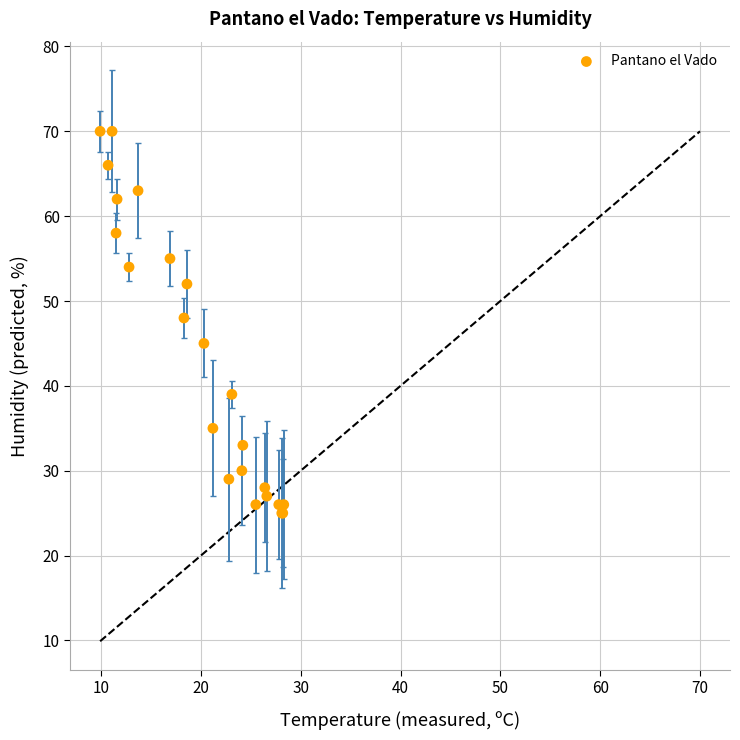

What Y value in the scatter plot is closest to 47?

48